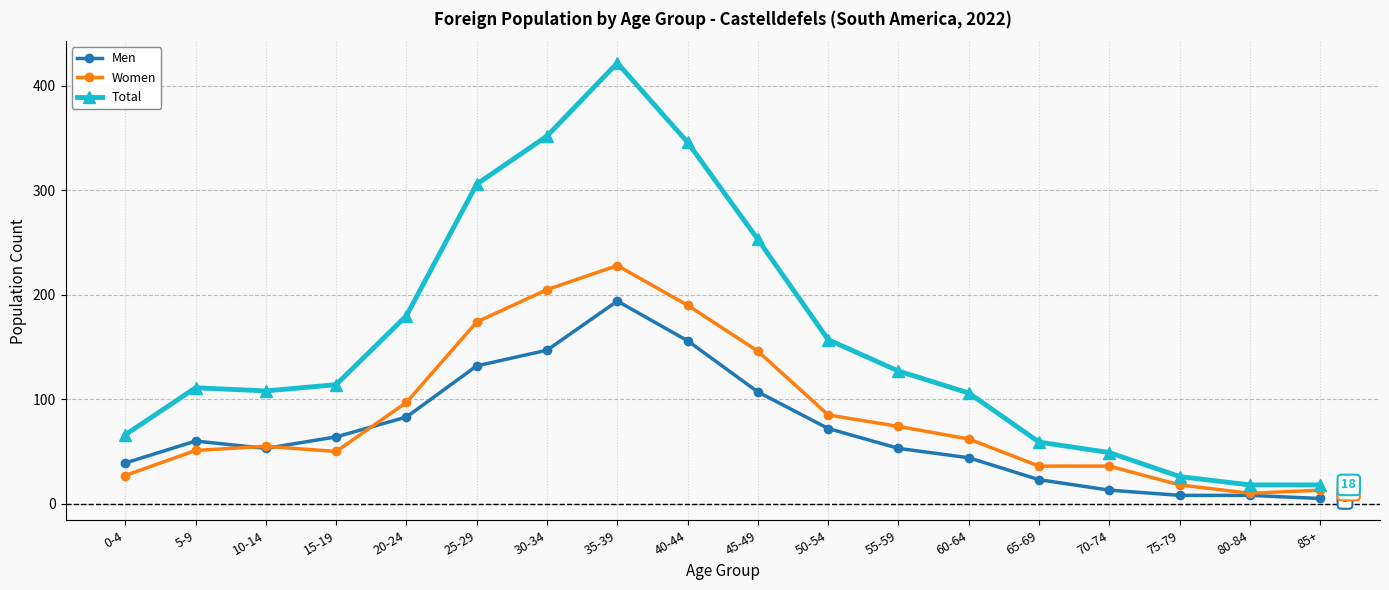

Count the number of data series in this chart.

3